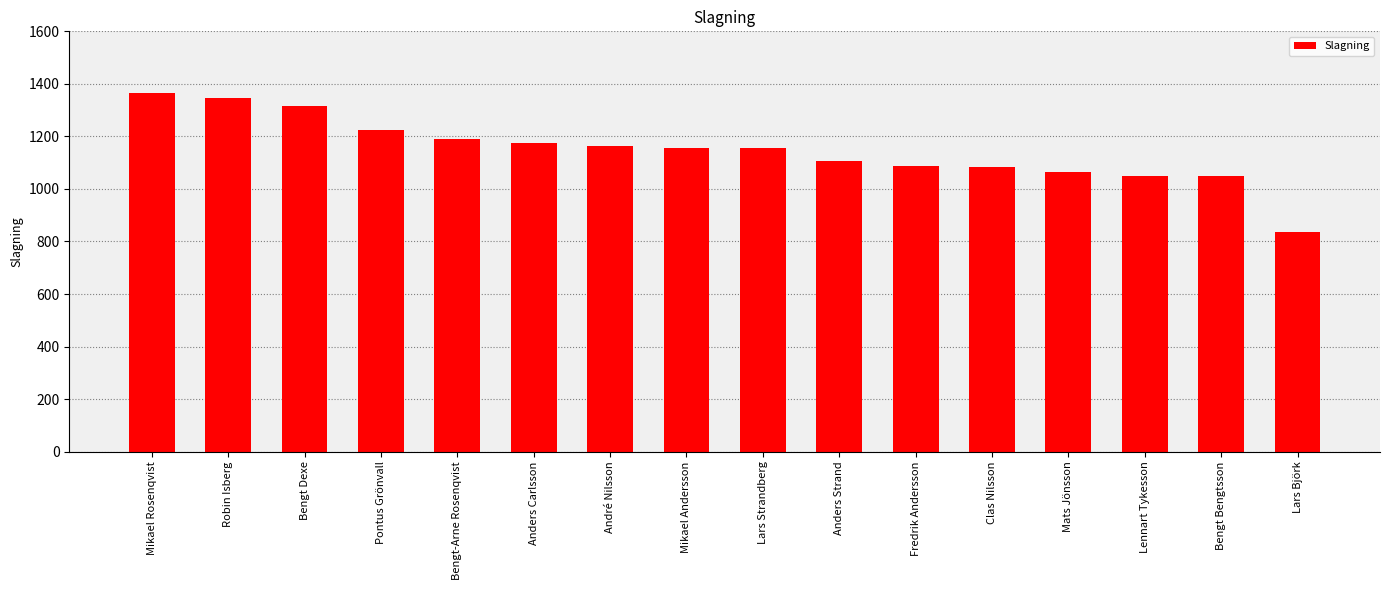

Is it true that the value at Pontus Grönvall is 1913?

False